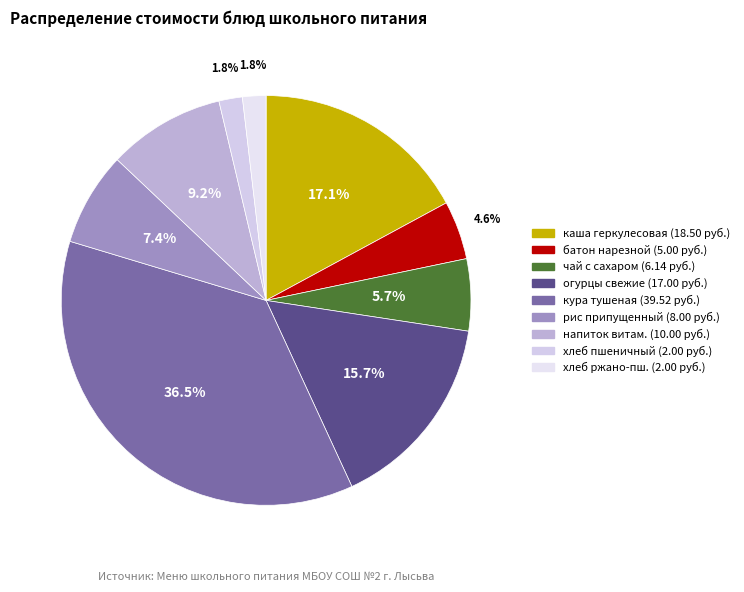

Count the number of slices in the pie.

9